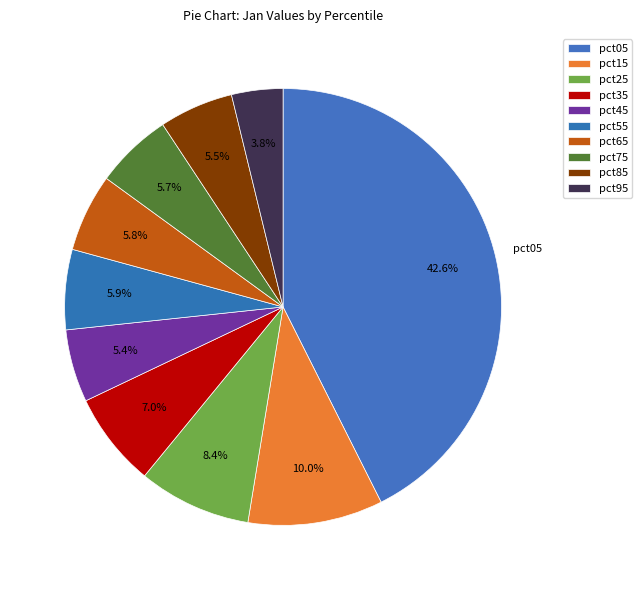

How many slices are in this pie chart?

10